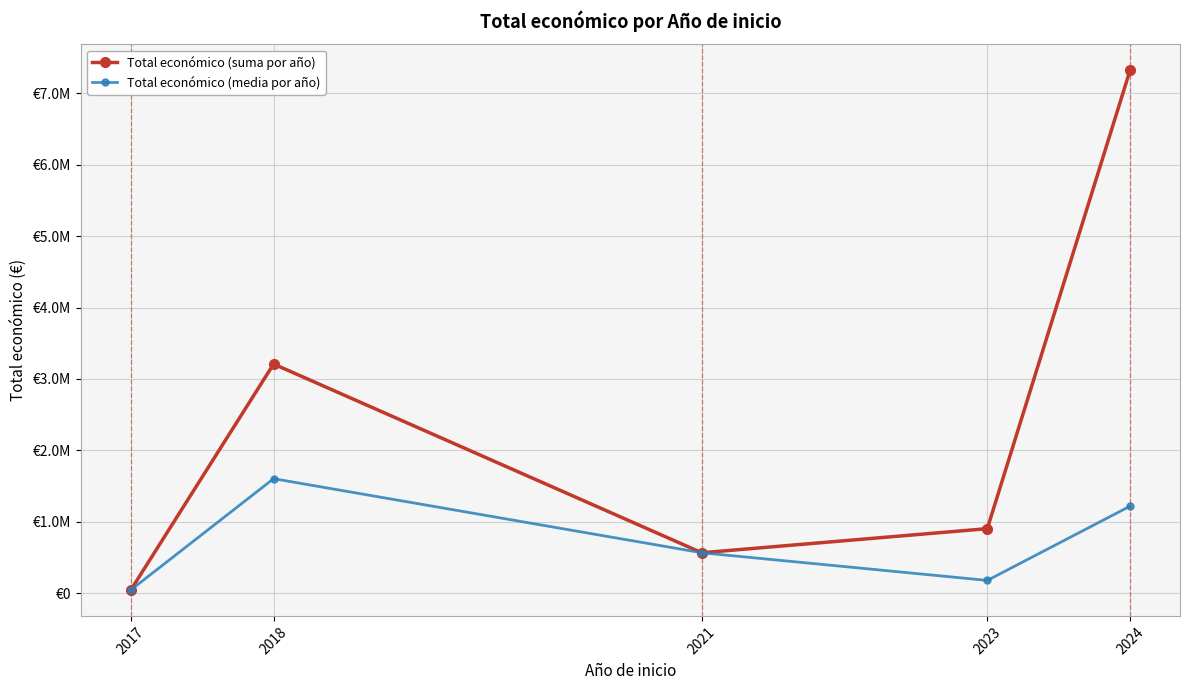

What are all the series names shown in the legend?

Total económico (suma por año), Total económico (media por año)